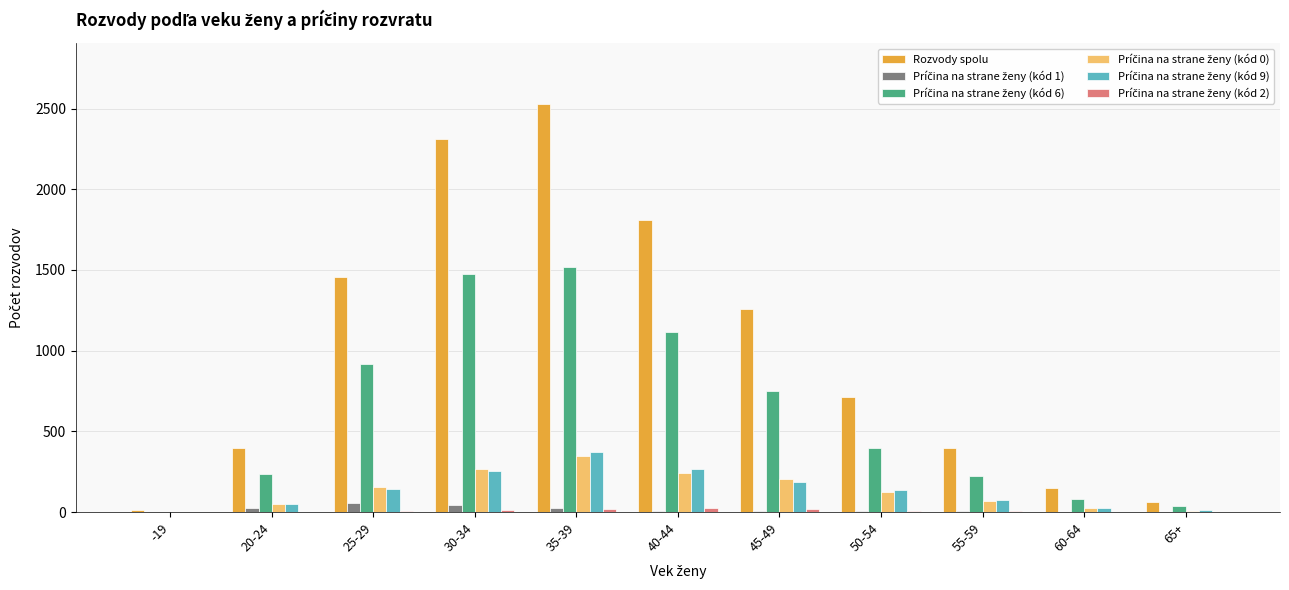

How many data points does each series have?

11